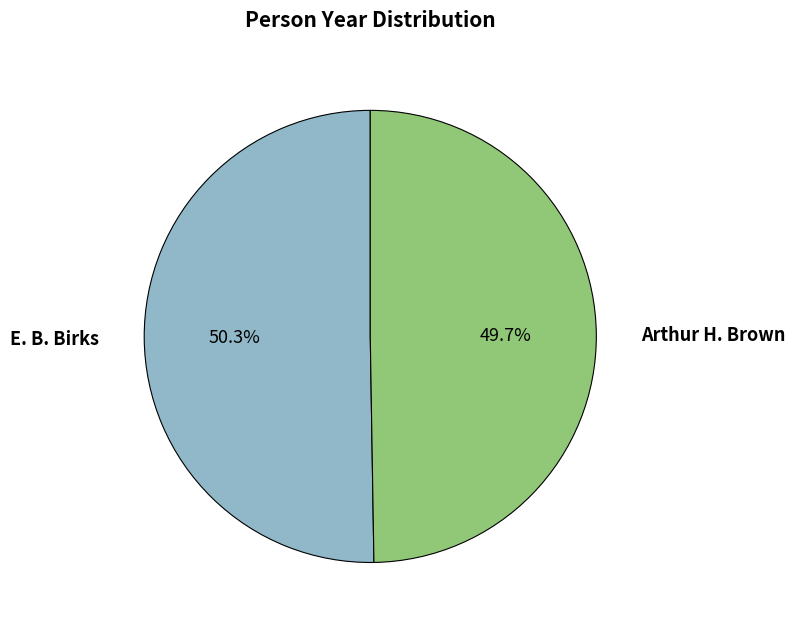

How many slices are in this pie chart?

2